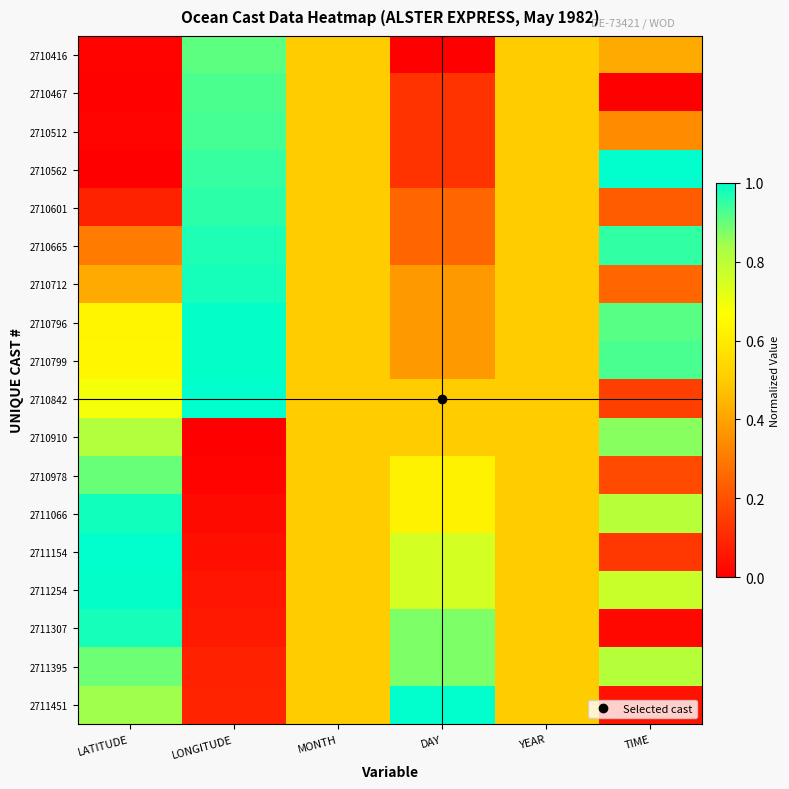

How many distinct data groups are displayed?

18